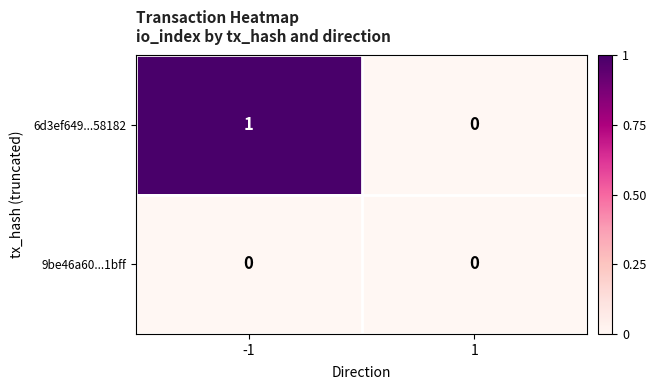

Which series has the largest range (max minus min)?

6d3ef649...58182